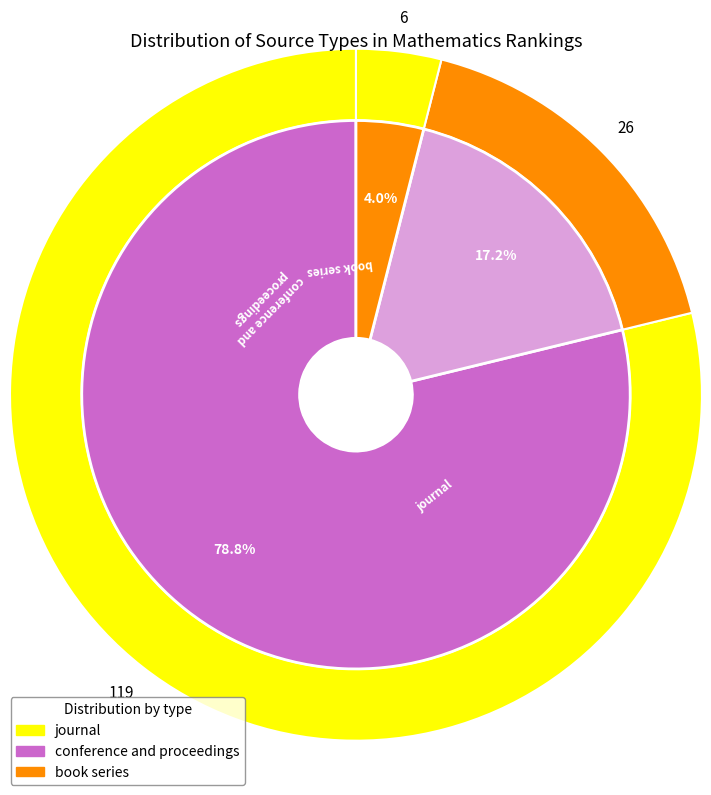

How many slices are in this pie chart?

3